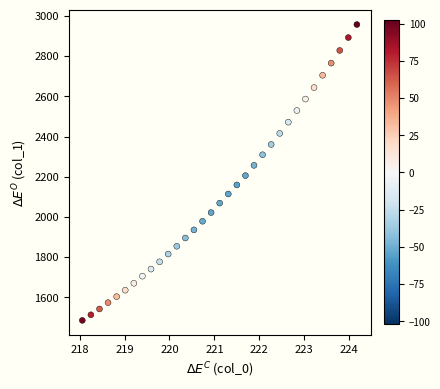

What is the range of X values (max minus min)?

6.1